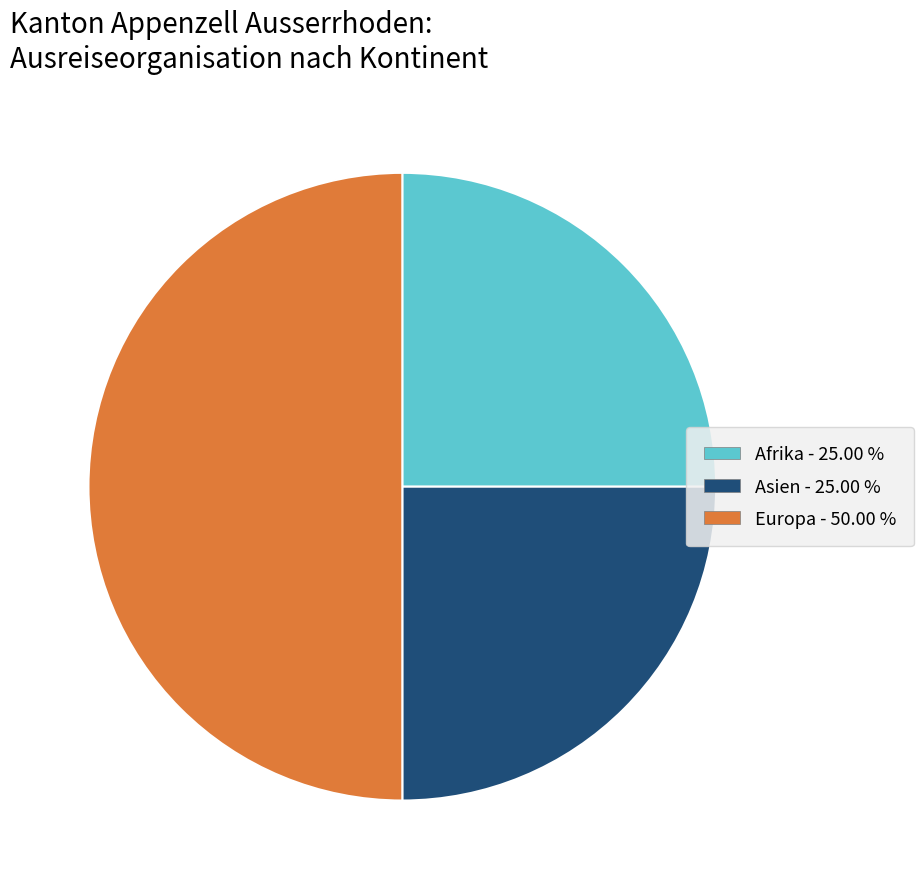

Which category has the biggest portion of the pie?

Europa